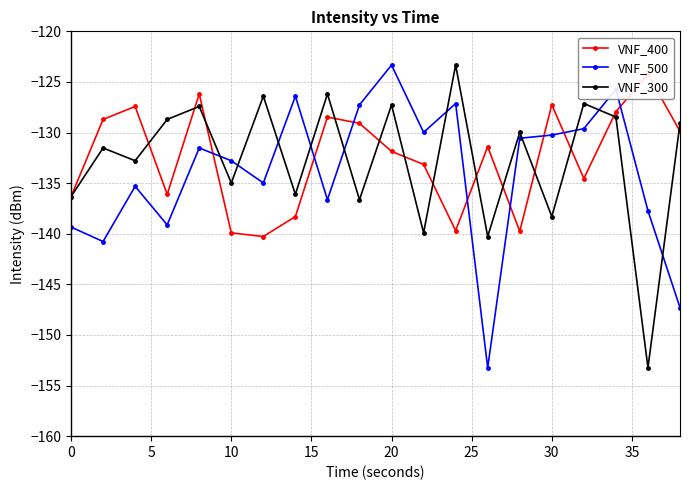

How many intersections are there between VNF_300 and VNF_400?

13